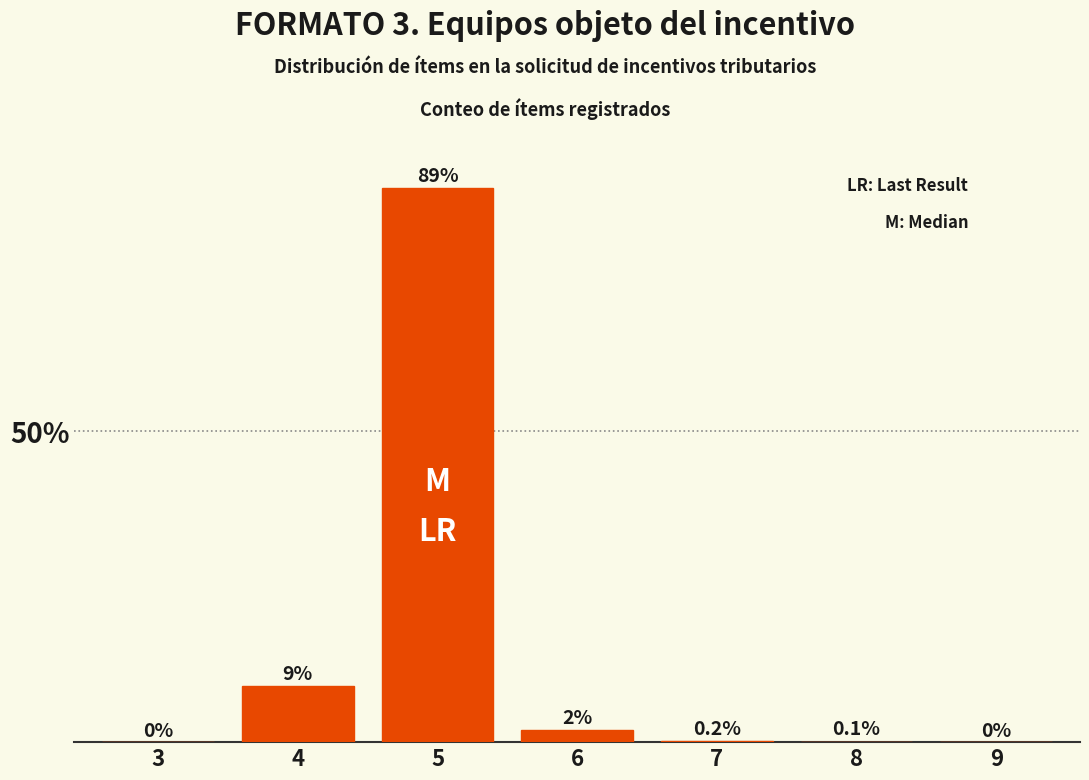

Reading left to right, what are all the values shown in this chart?

3=0.0	4=9.0	5=89.0	6=2.0	7=0.2	8=0.1	9=0.0